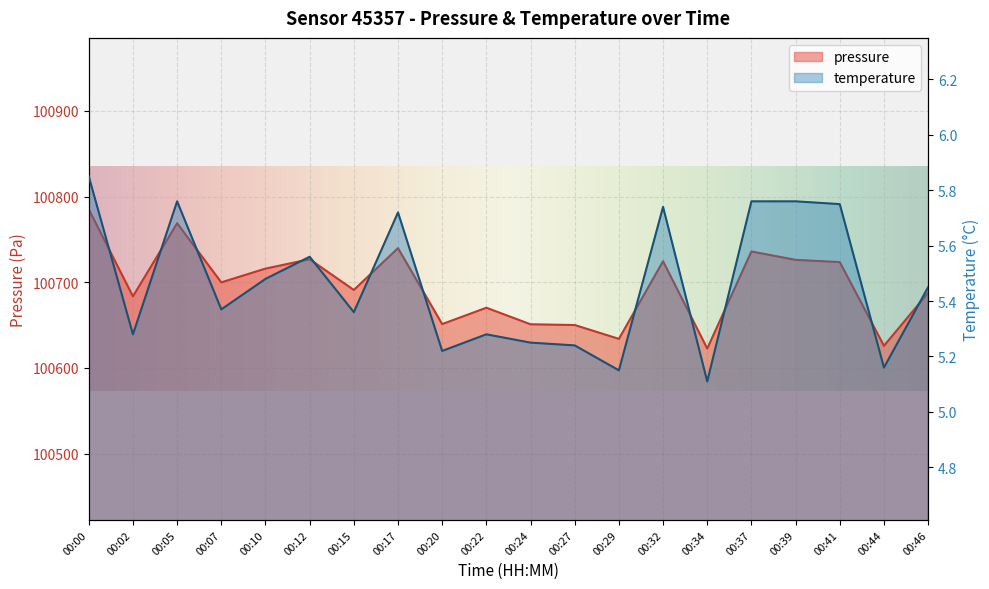

True or false: pressure and temperature cross at least once.

False